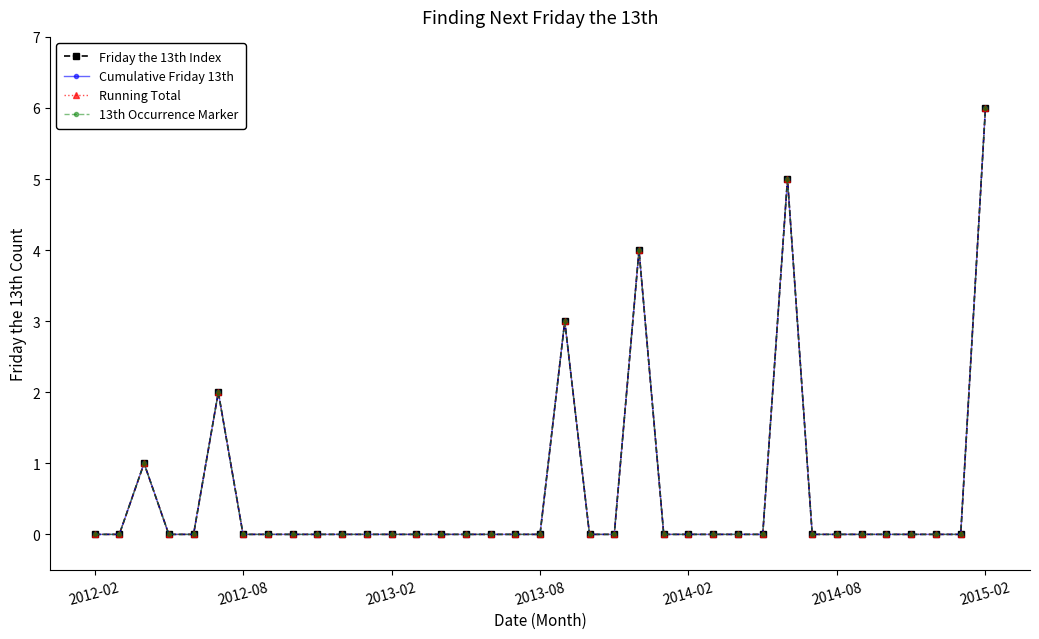

How many values in Running Total are above zero?

6